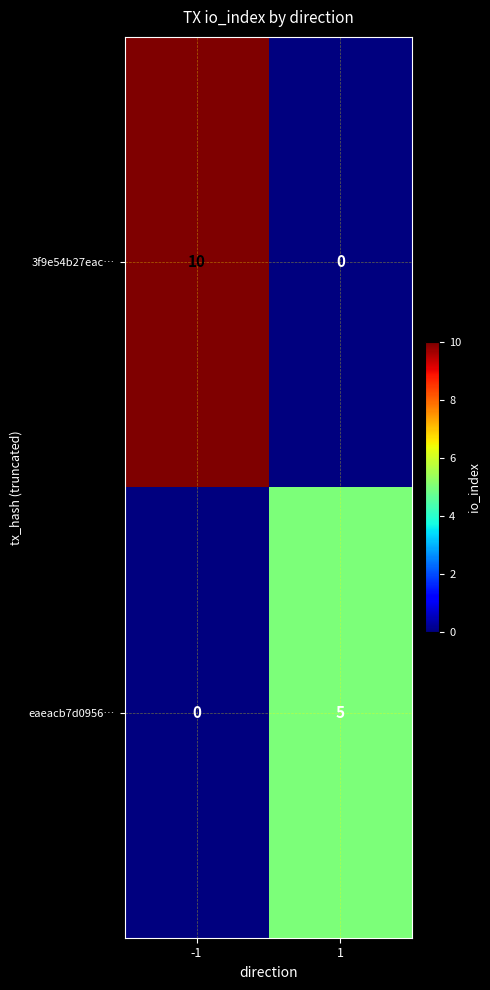

What is the difference between the 3f9e54b27eac… values at 1 and -1?

10